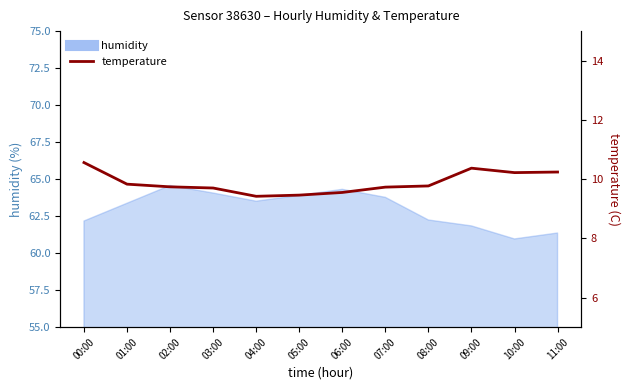

What is the change in value from 00:00 to 09:00?

-0.2